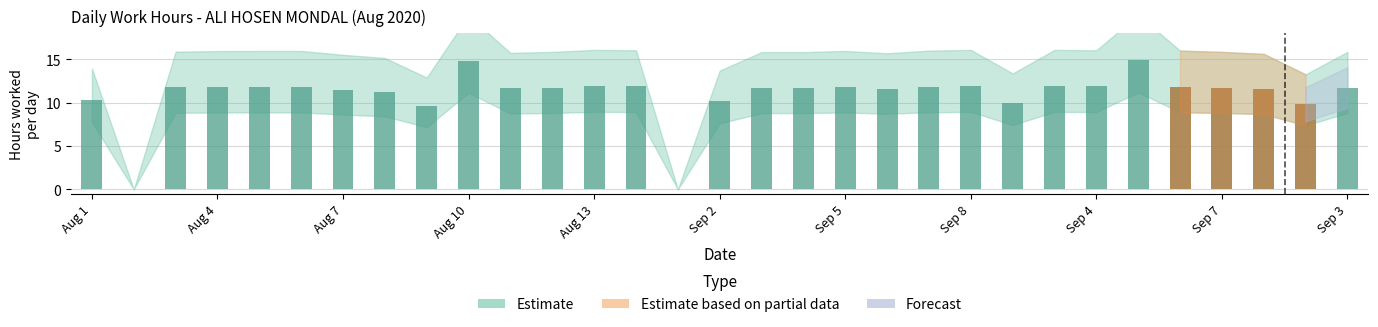

What is the sum of all values?

338.2